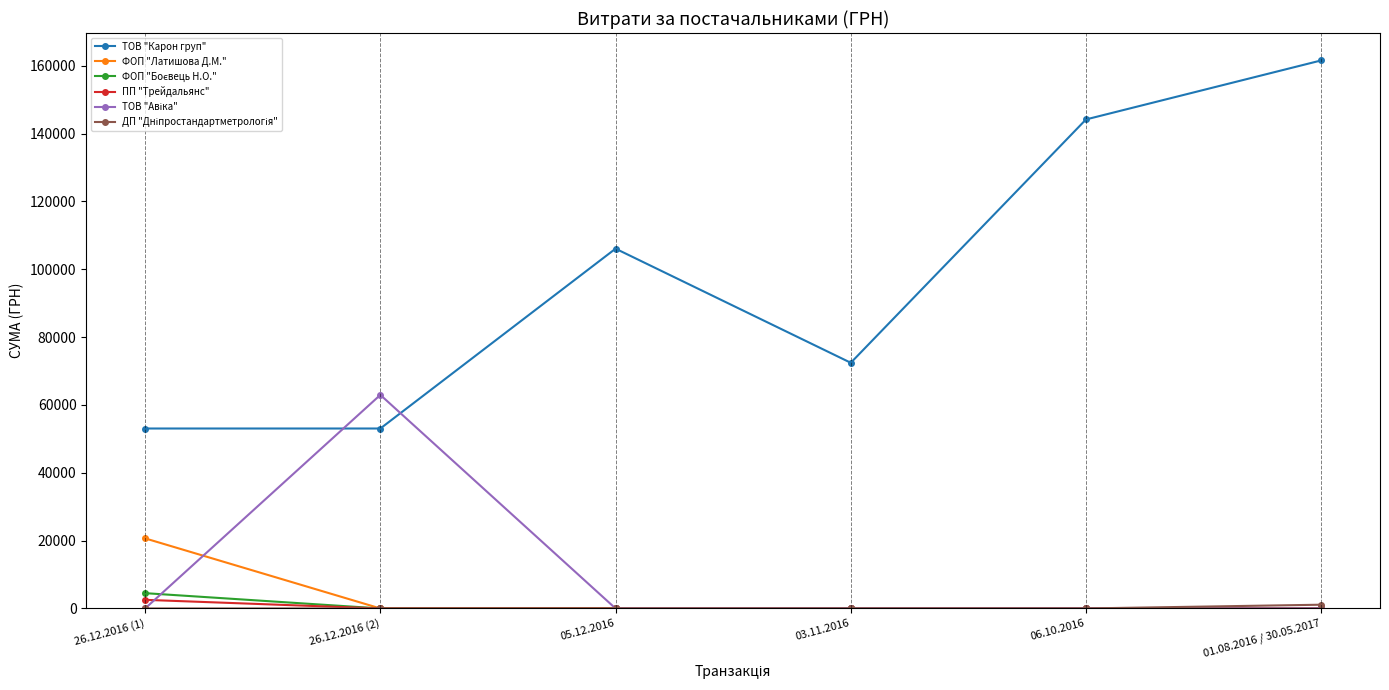

What is the spread (max minus min) of values at 06.10.2016?

144165.4